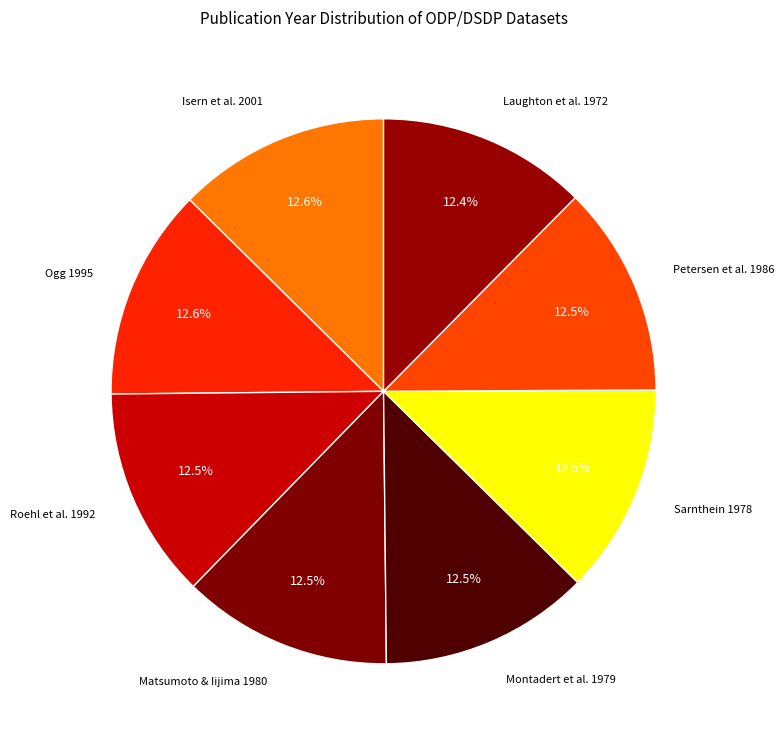

Count the number of slices in the pie.

8